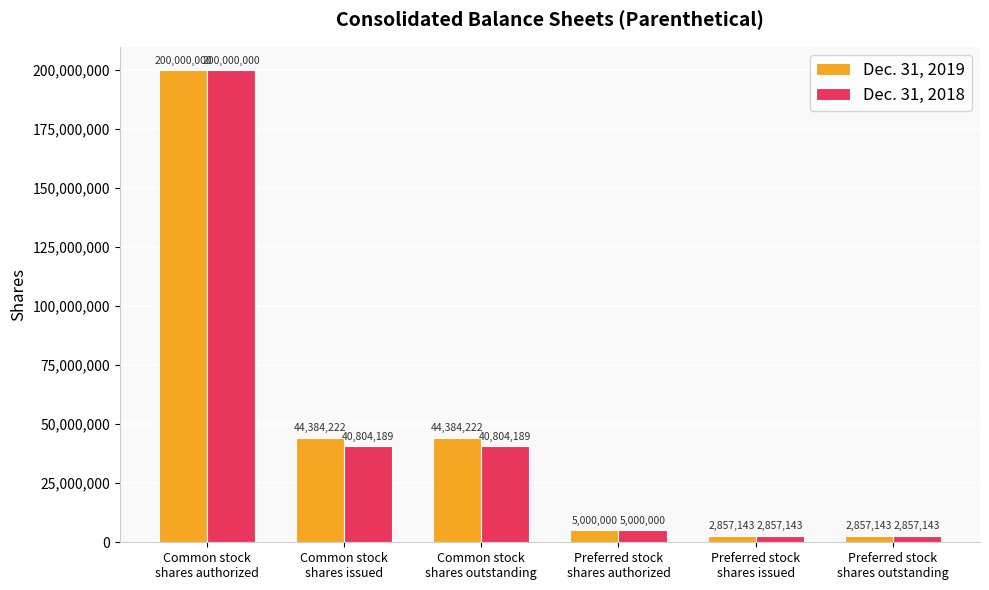

Which series has the largest total across all categories?

Dec. 31, 2019